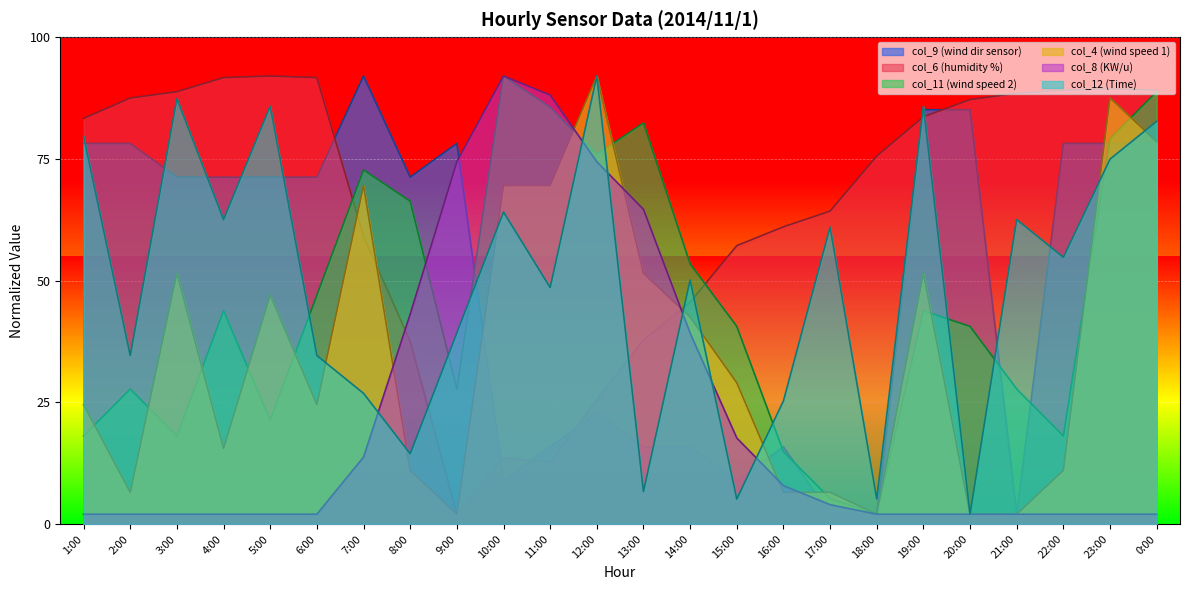

What is the total value across all series at 2:00?

236.4